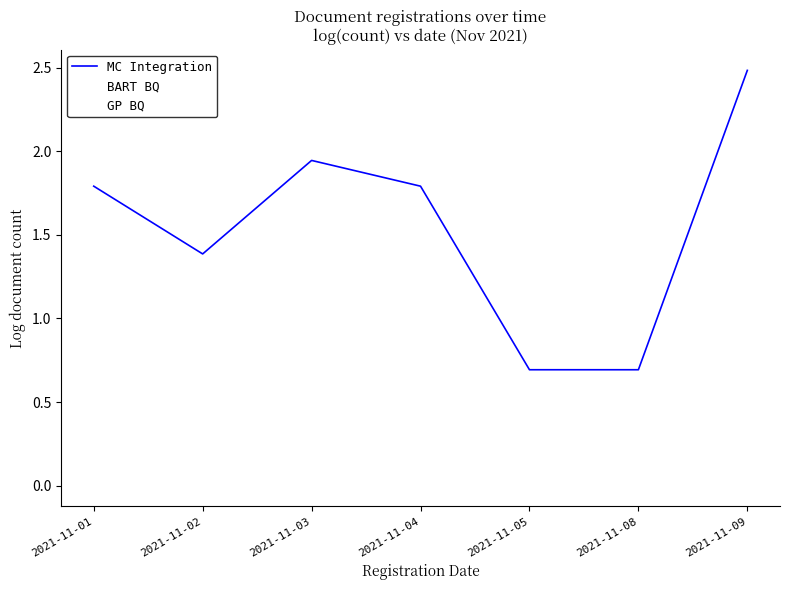

Is this an area chart (filled region under the line)?

No